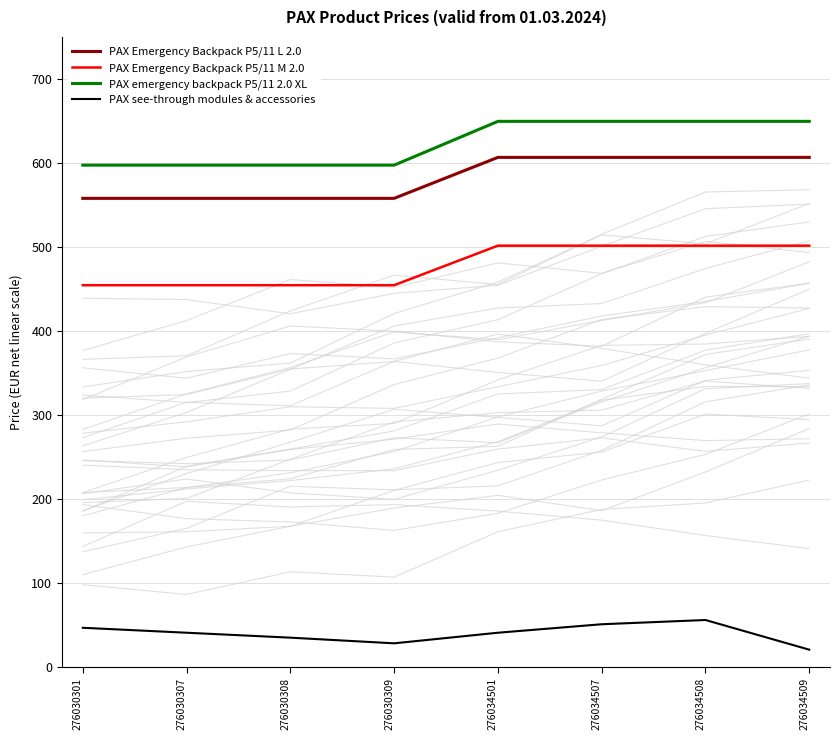

Reading left to right, transcribe all the data shown in this chart.

PAX Emergency Backpack P5/11 L 2.0: 558.0	558.0	558.0	558.0	606.7	606.7	606.7	606.7
PAX Emergency Backpack P5/11 M 2.0: 454.6	454.6	454.6	454.6	501.7	501.7	501.7	501.7
PAX emergency backpack P5/11 2.0 XL: 597.5	597.5	597.5	597.5	649.6	649.6	649.6	649.6
PAX see-through modules & accessories: 47.1	41.2	35.3	28.6	41.2	51.3	56.3	21.0